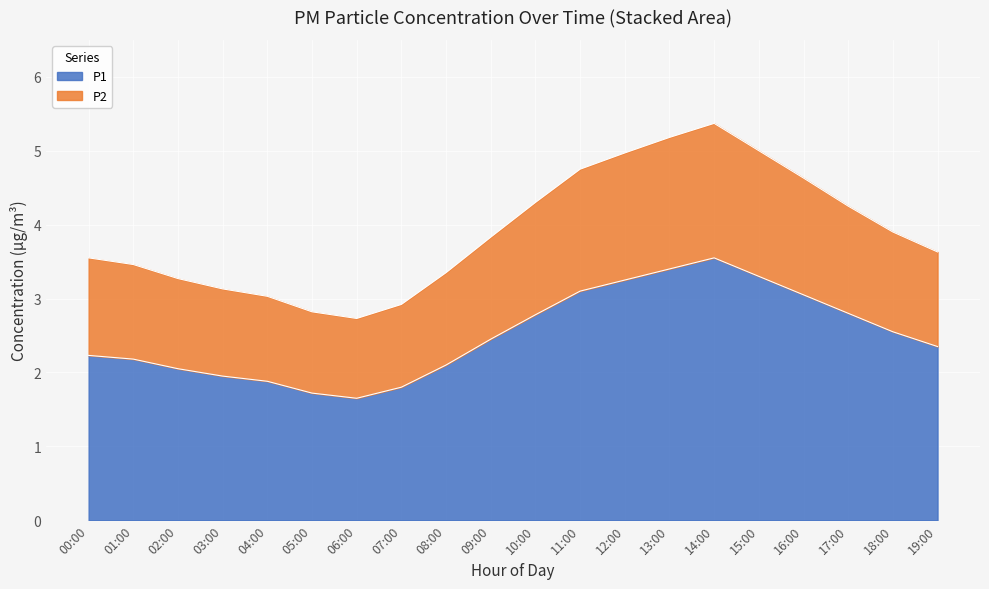

At which label does P1 reach its peak?

14:00